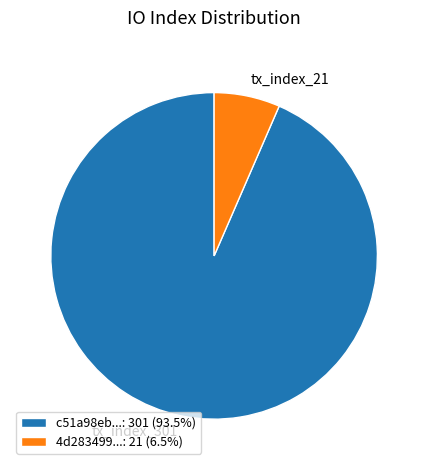

Combined, do 4d283499...: 21 (6.5%) and c51a98eb...: 301 (93.5%) account for over 50%?

Yes